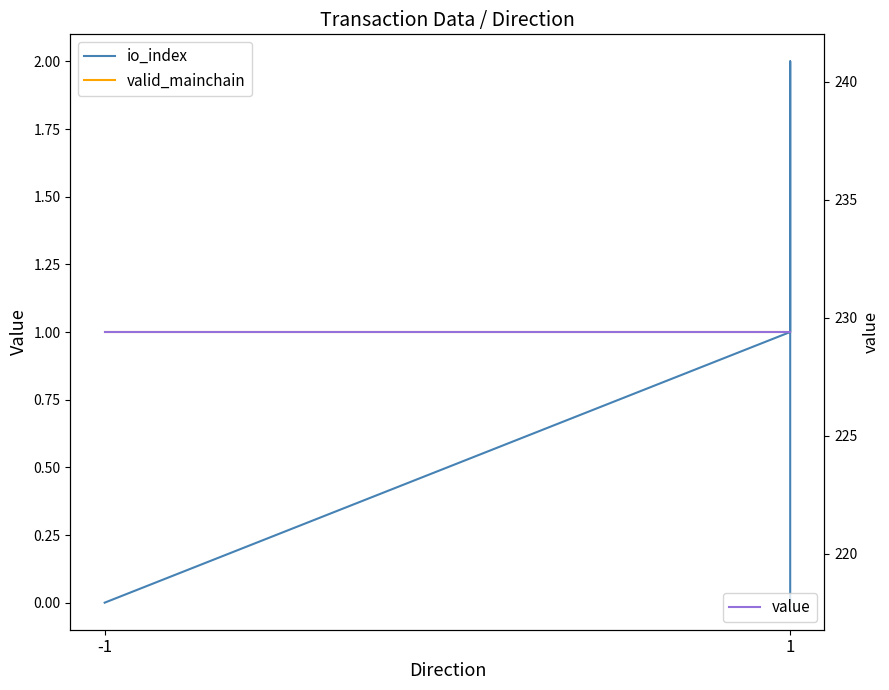

Reading left to right, transcribe all the data shown in this chart.

io_index: 0.0	0.0	0.0	1.0	2.0	0.0
valid_mainchain: 1.0	1.0	1.0	1.0	1.0	1.0
value: 229.4	229.4	229.4	229.4	229.4	229.4